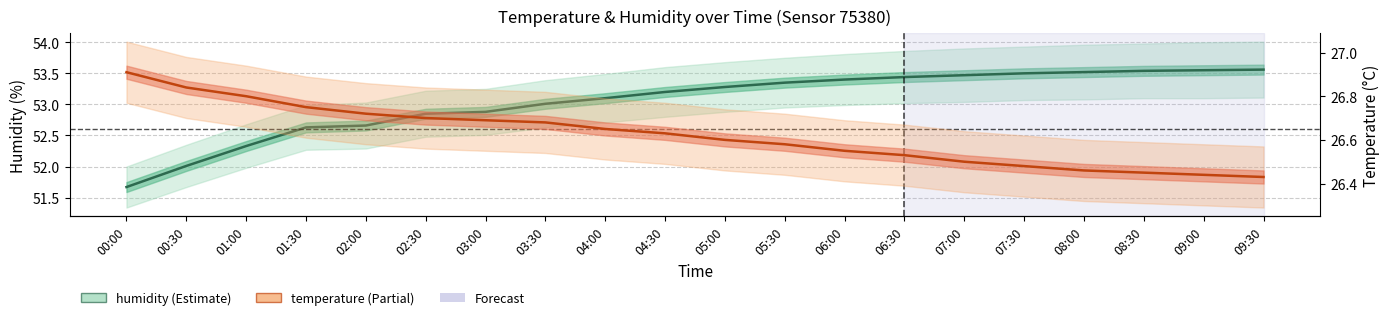

What is the minimum value shown in the chart?

26.4